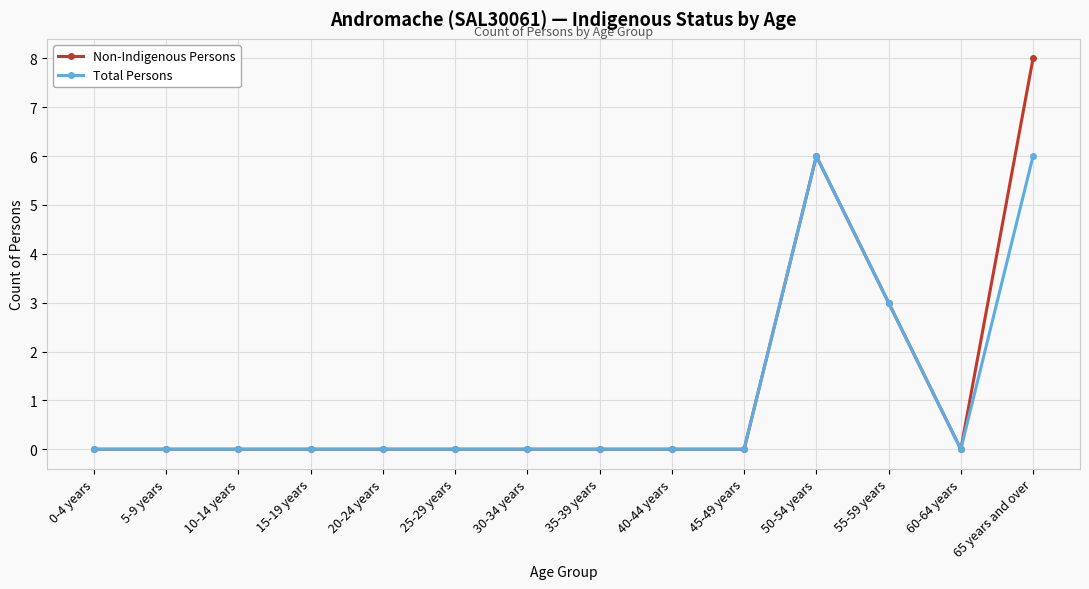

At which label is Non-Indigenous Persons closest to 4?

55-59 years